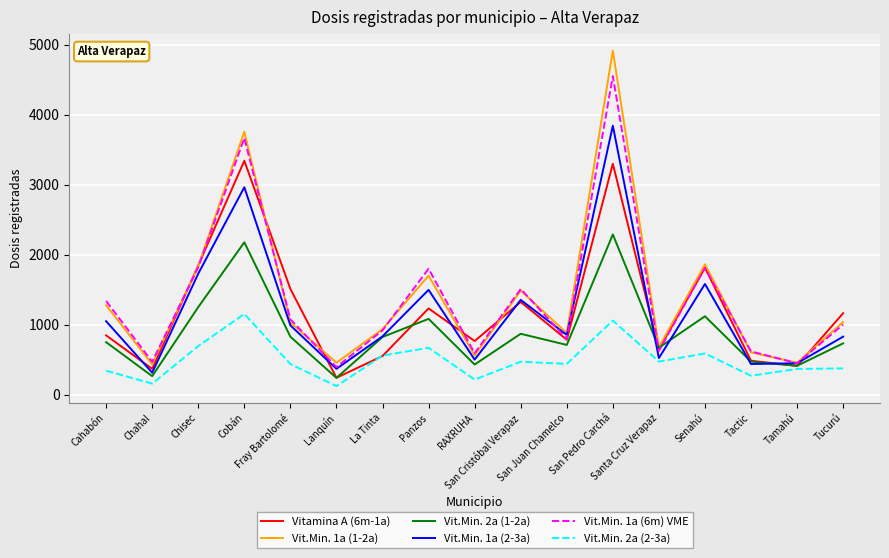

At which label does Vit.Min. 1a (6m) VME first exceed 1002?

Cahabón